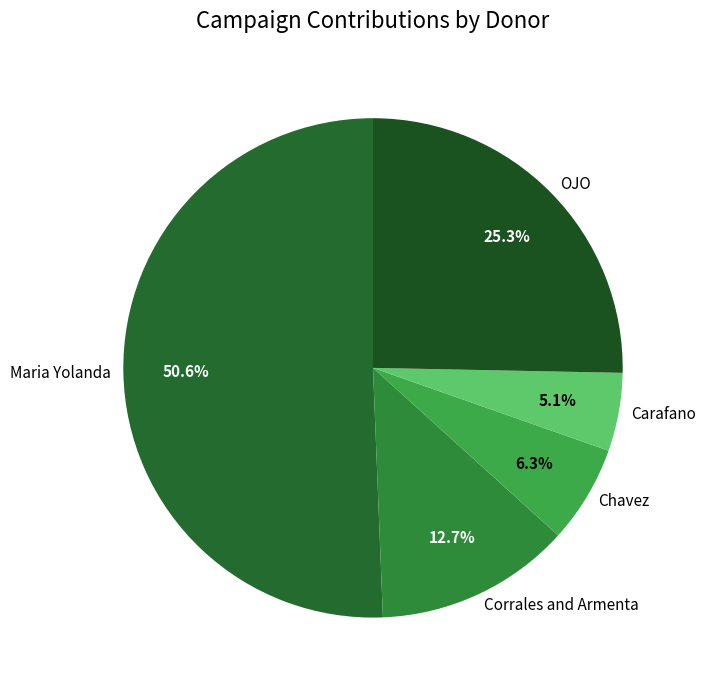

What percentage do Carafano and Chavez together represent?

11.4%